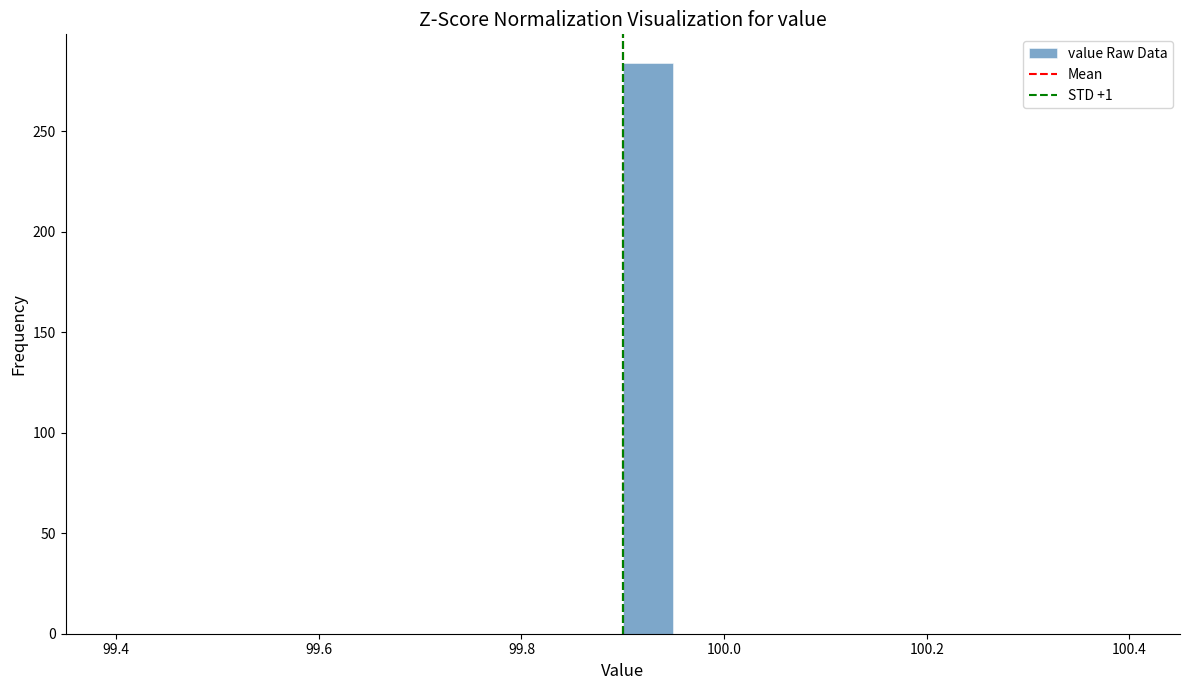

Read against the x-axis, roughly where is the centre of the tallest bar?

99.92